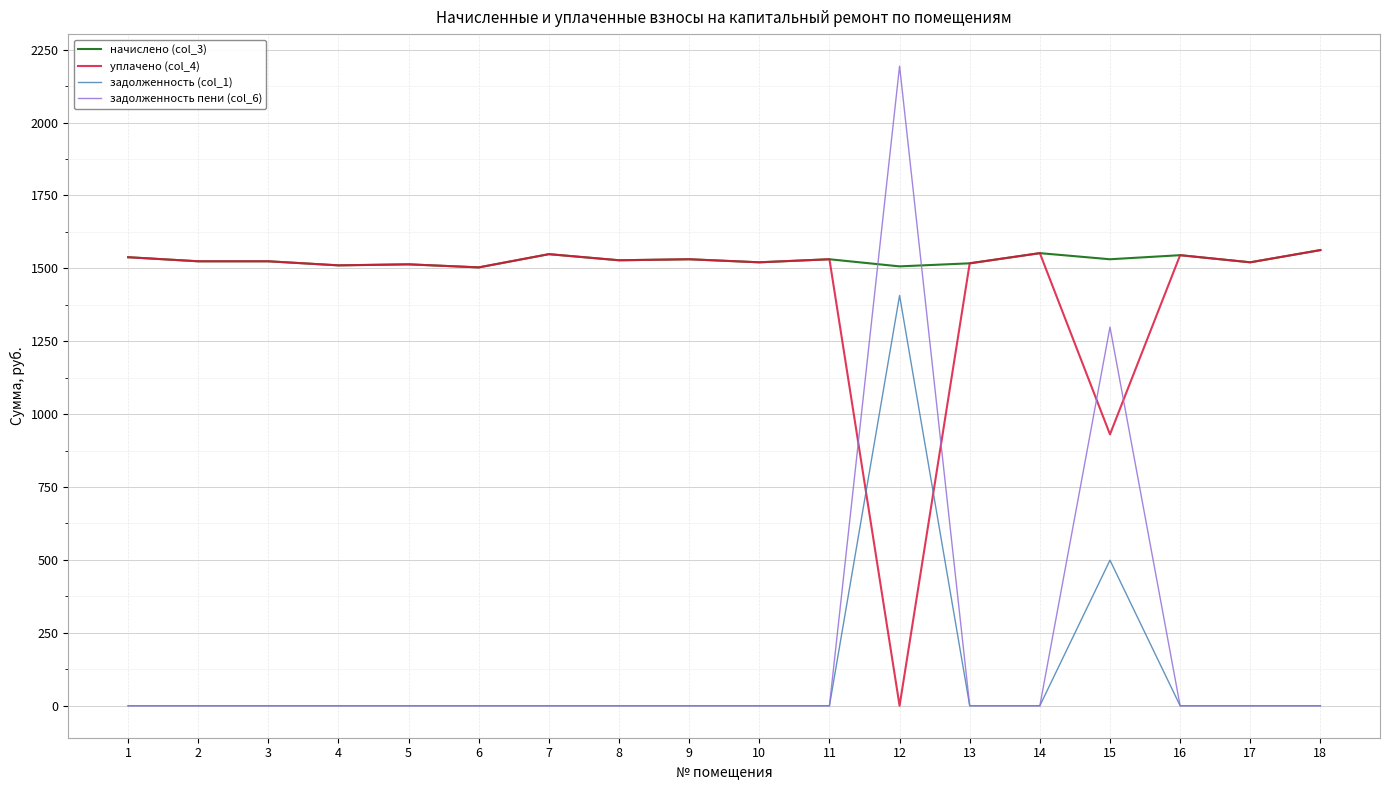

What is the spread (max minus min) of values at 8?

1527.8